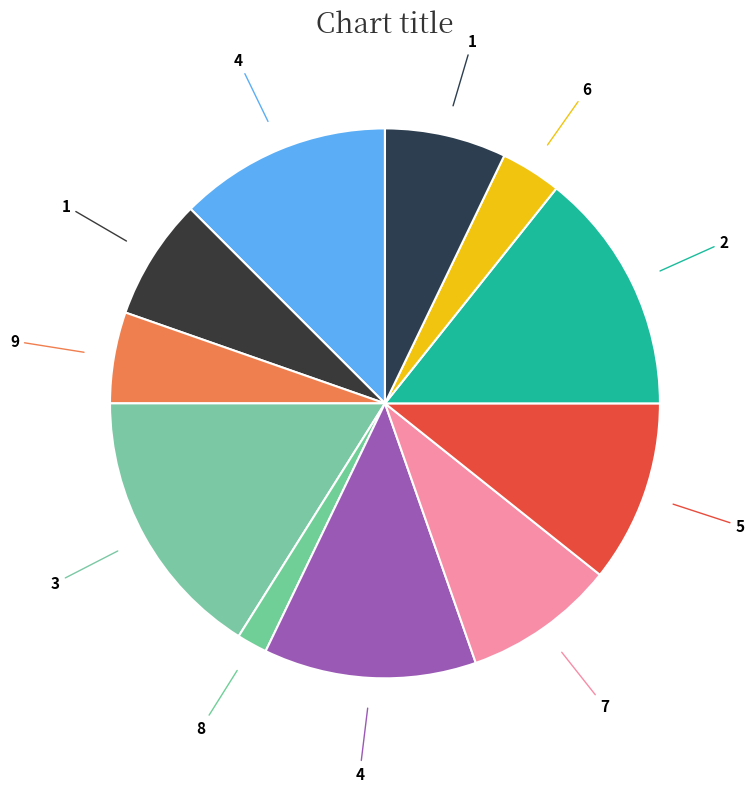

Count the number of slices in the pie.

11